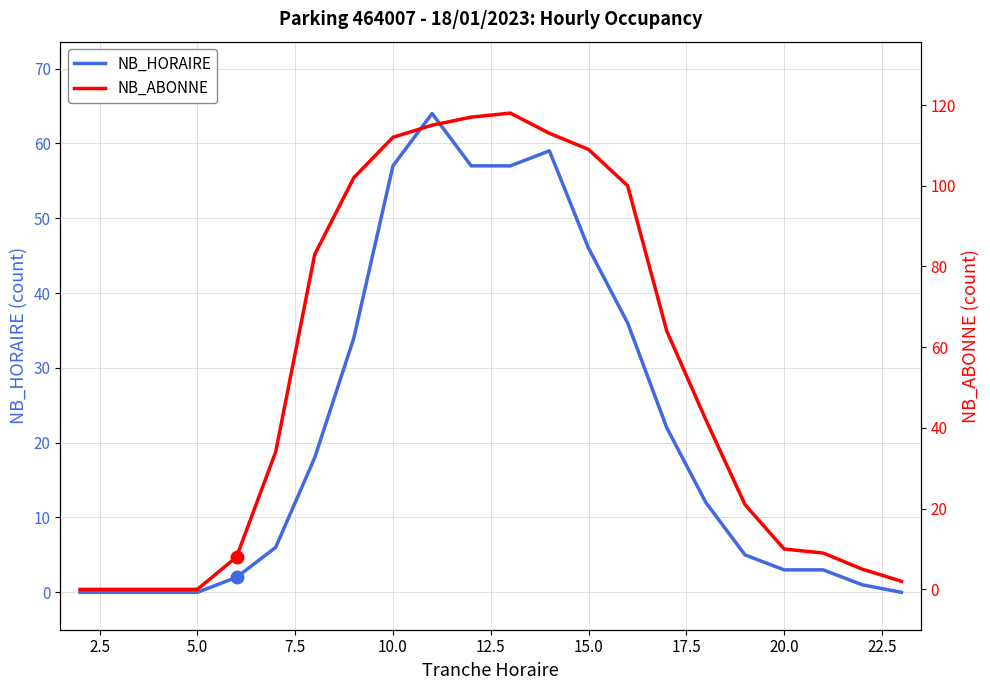

How many interior local peaks does the NB_HORAIRE series have?

2